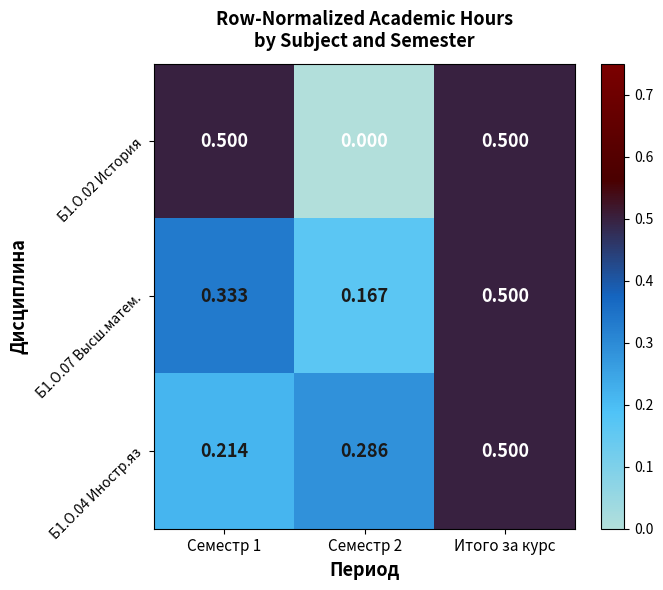

Is the value of Б1.О.04 Иностр.яз at Семестр 2 greater than the value of Б1.О.07 Высш.матем. at Семестр 2?

Yes